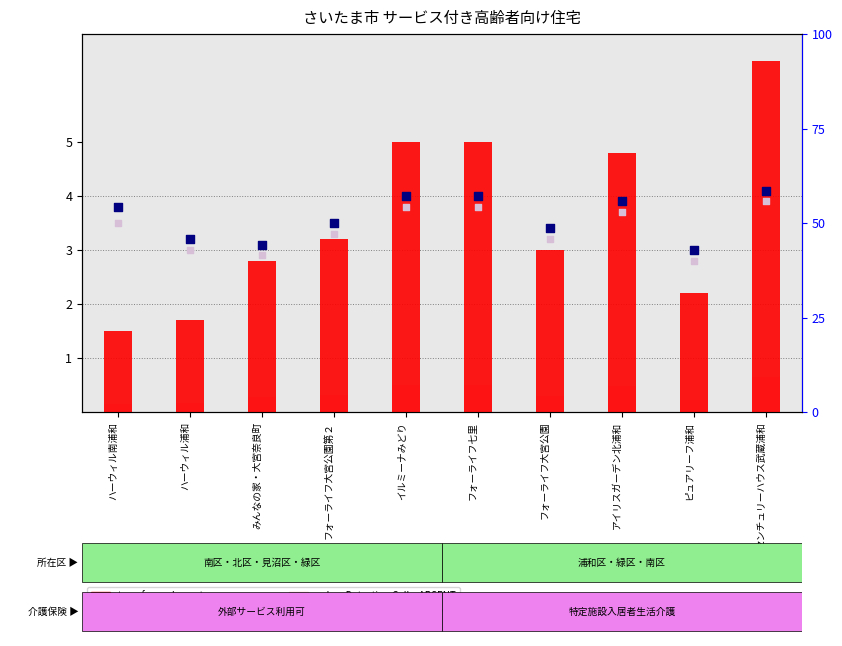

What is the total value across all series at センチュリーハウス武蔵浦和?

121.4